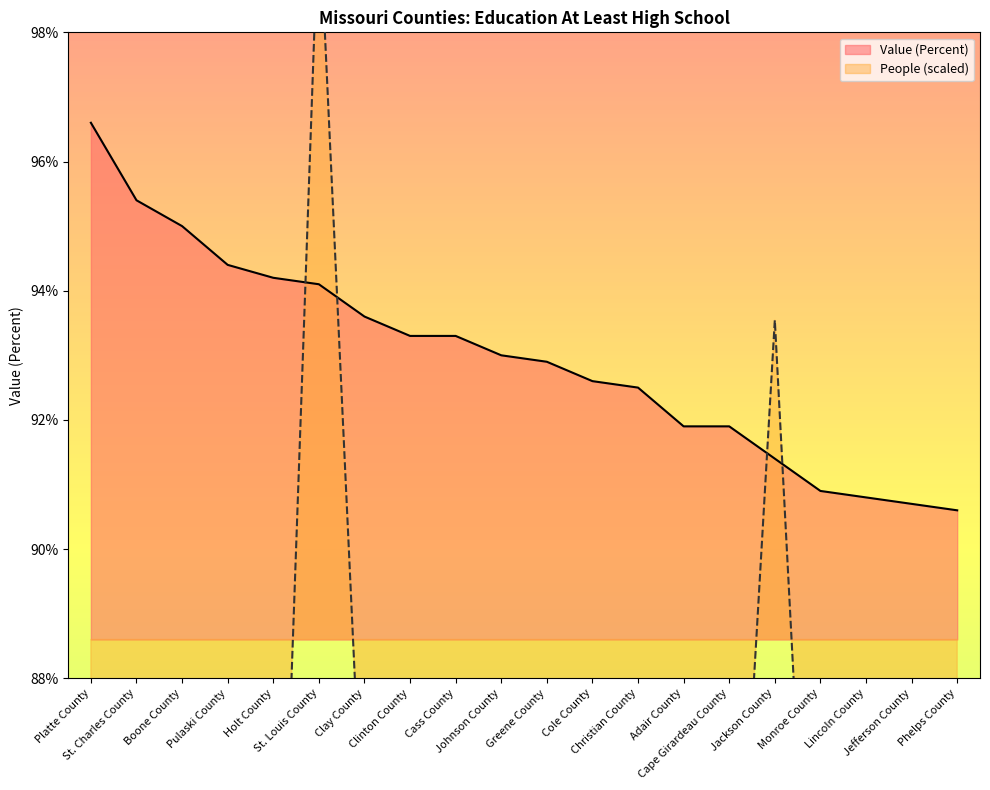

Which series has the largest total across all categories?

Value (Percent)